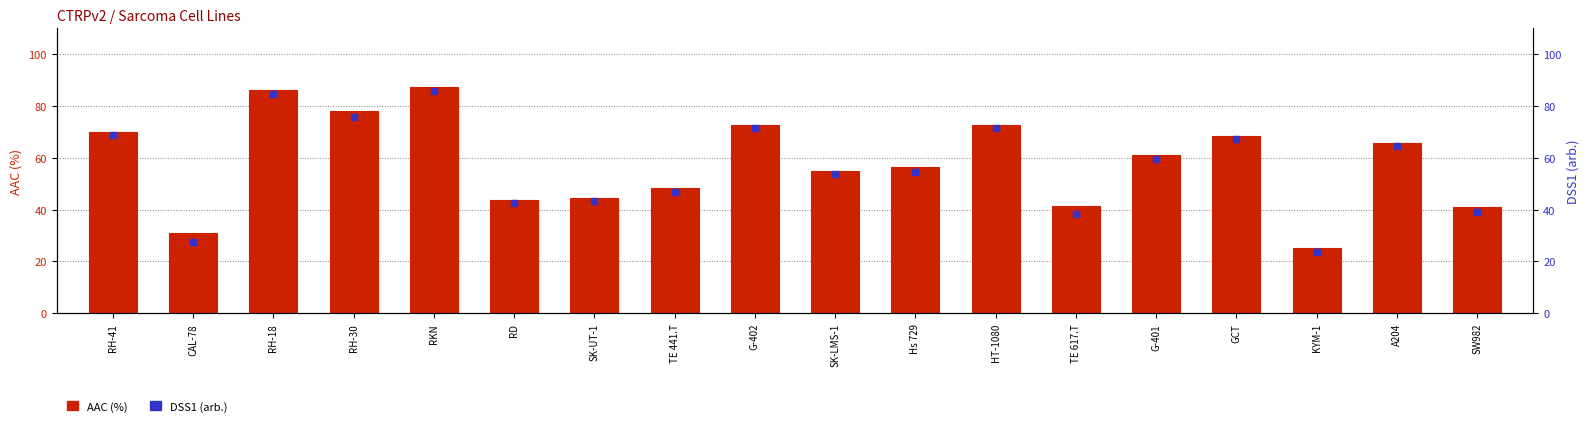

At how many categories does at least one series exceed 54?

11